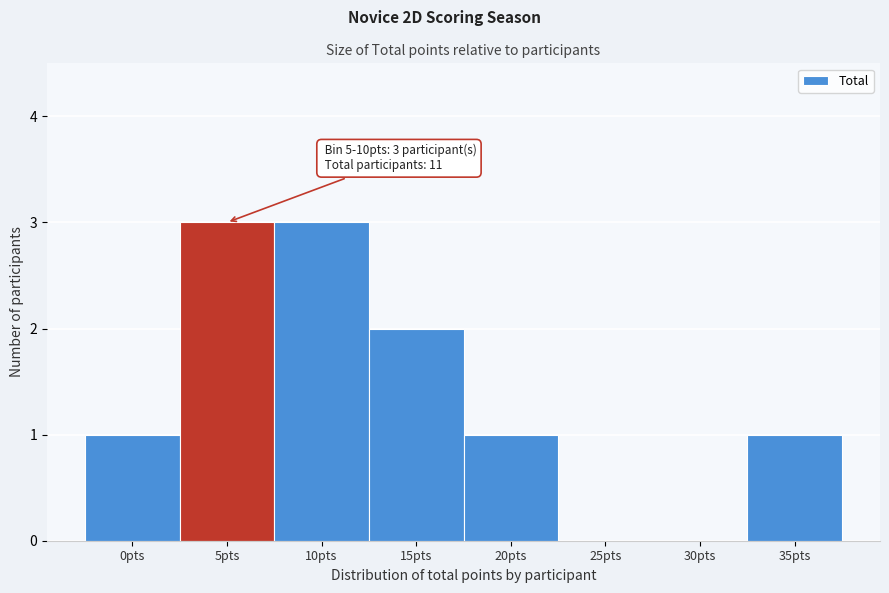

Reading left to right, transcribe all the data shown in this chart.

0pts=1	5pts=3	10pts=3	15pts=2	20pts=1	25pts=0	30pts=0	35pts=1